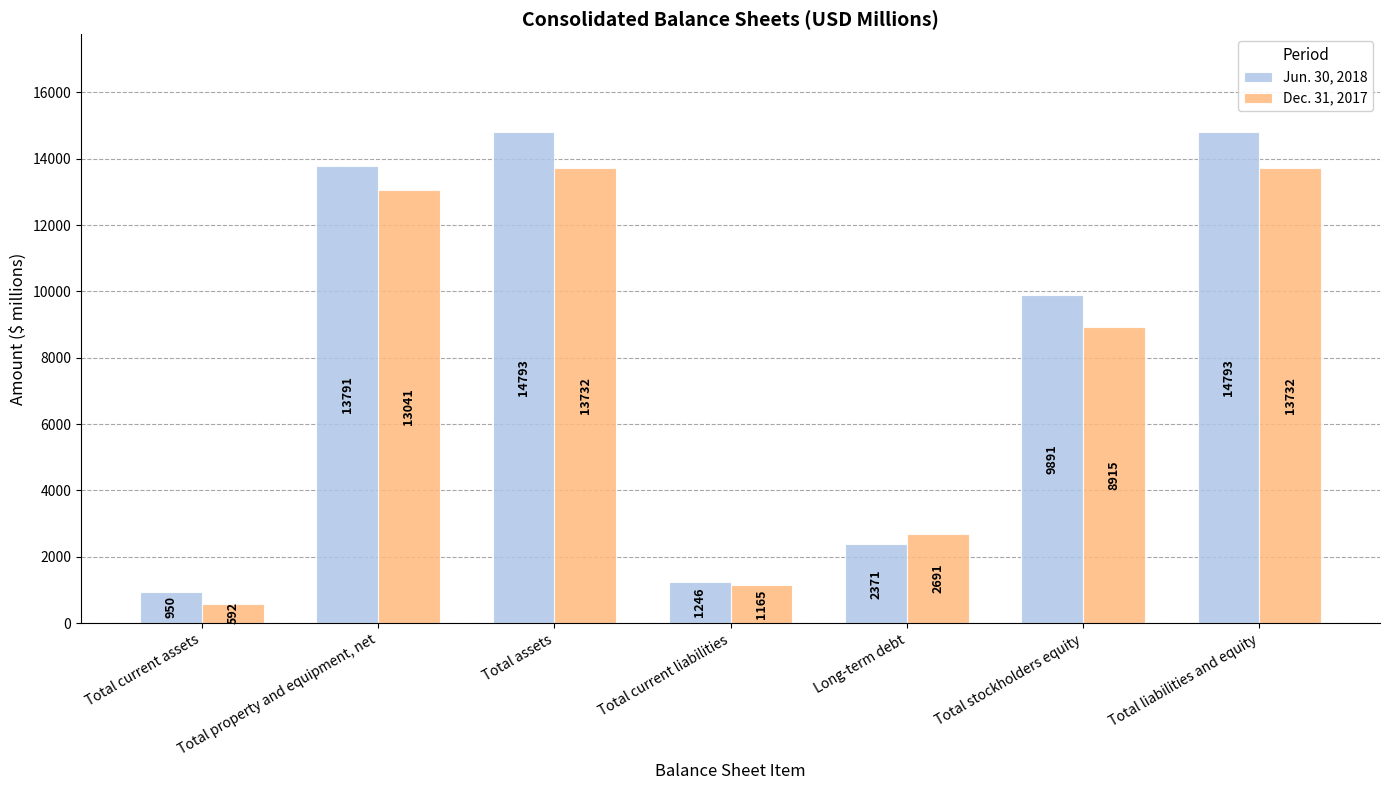

List the series in order of their overall mean, lowest first.

Dec. 31, 2017, Jun. 30, 2018